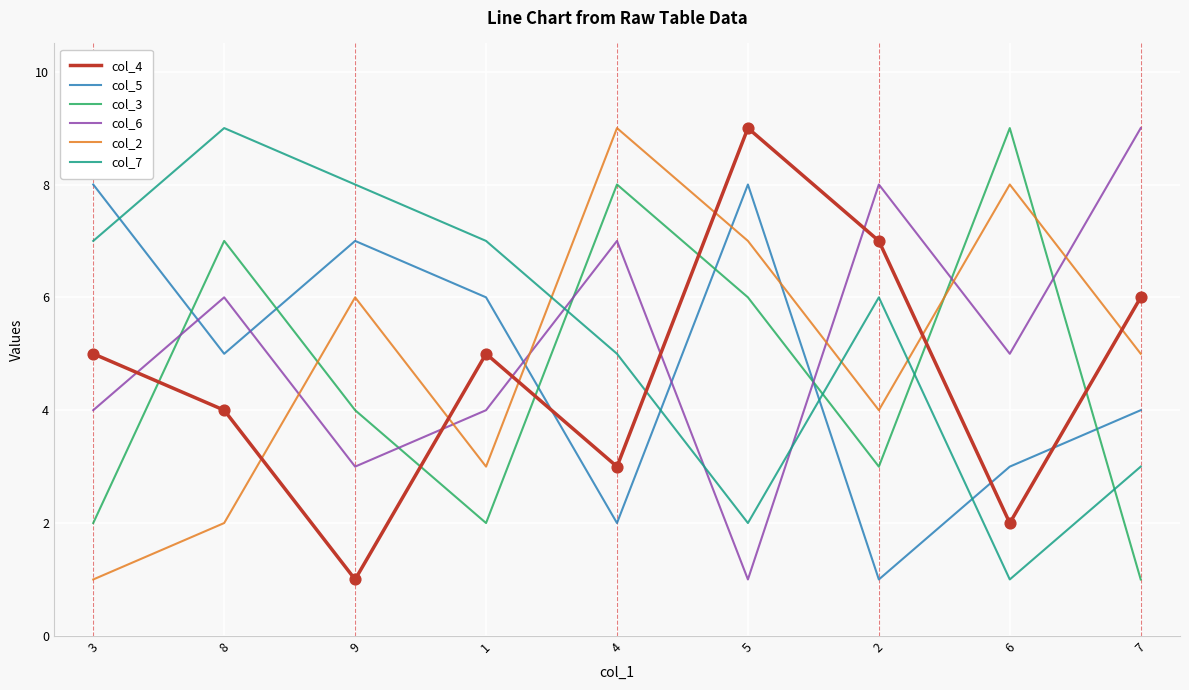

What are all the series names shown in the legend?

col_4, col_5, col_3, col_6, col_2, col_7